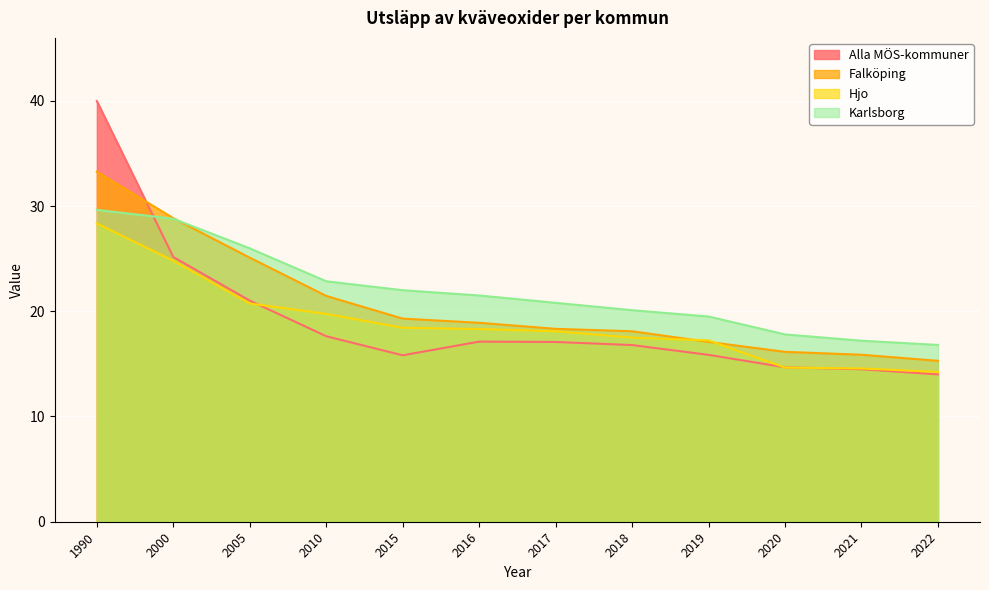

In Alla MÖS-kommuner, how many points are higher than both neighbors (excluding endpoints)?

1